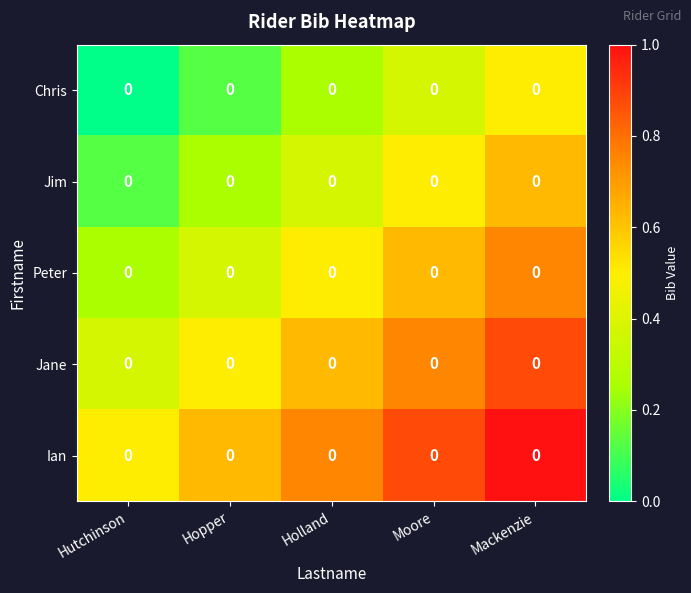

Is the value of Chris at Hopper greater than the value of Jane at Holland?

No